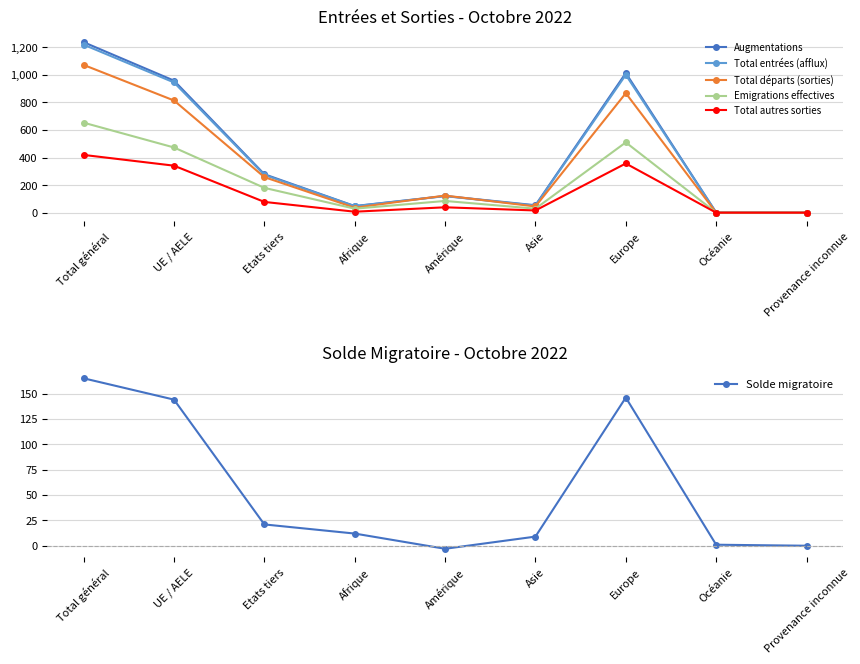

Where does the Emigrations effectives series first go above 85?

Total général